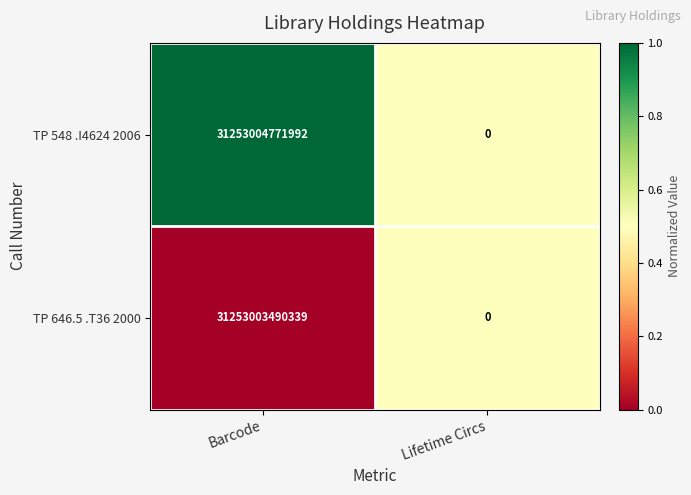

Where is TP 646.5 .T36 2000 nearest to the value 15626501745169?

Lifetime Circs